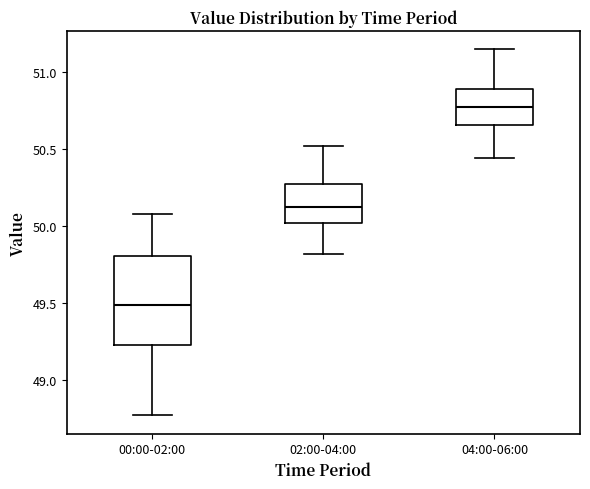

Where does the median line of the box for 00:00-02:00 sit on the y-axis? The values are not printed on the chart, so give them approximately, as read against the axis.

49.50